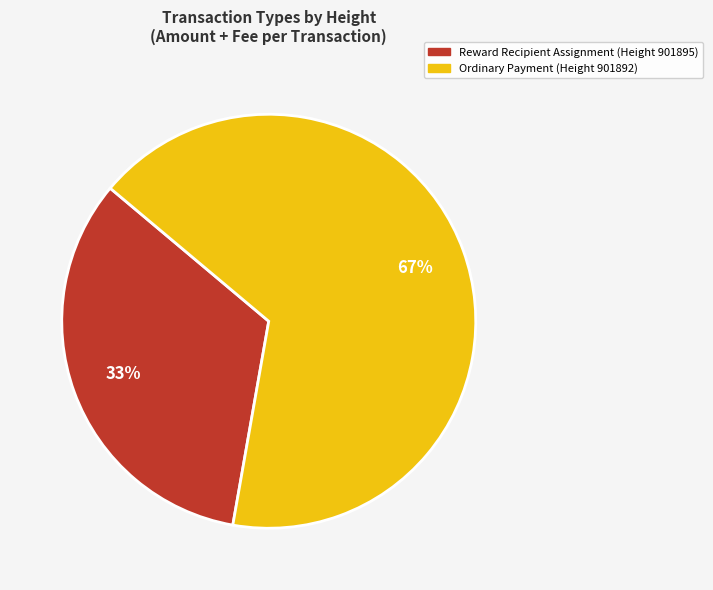

Is there any slice that represents more than half of the pie?

Yes